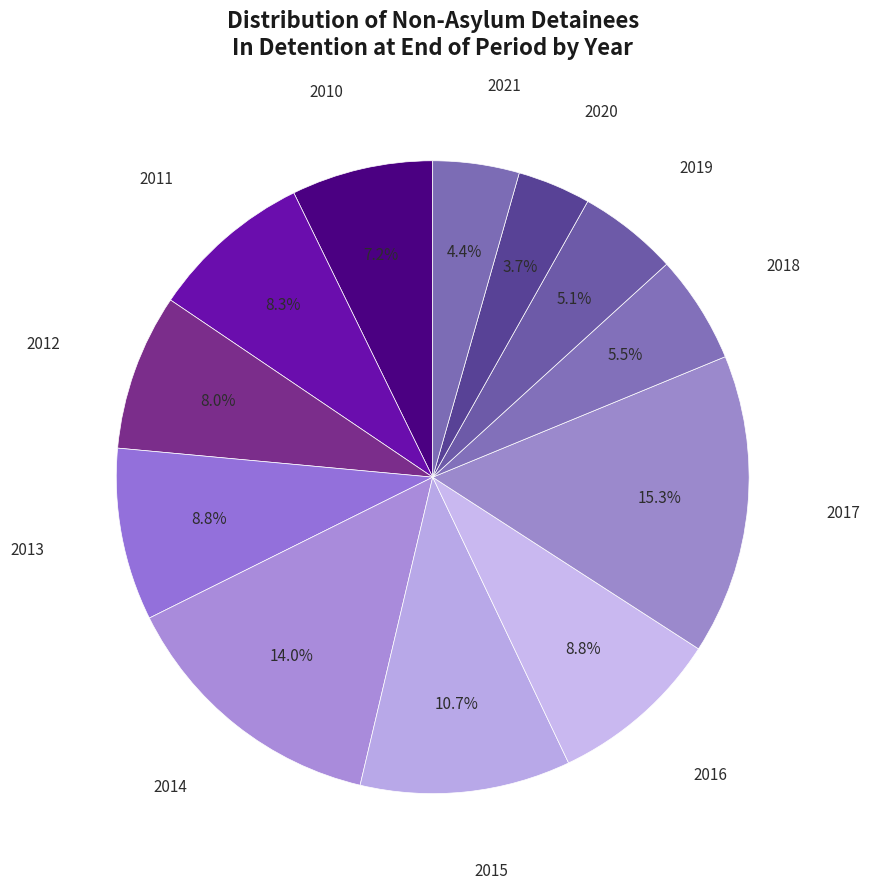

Count the number of slices in the pie.

12